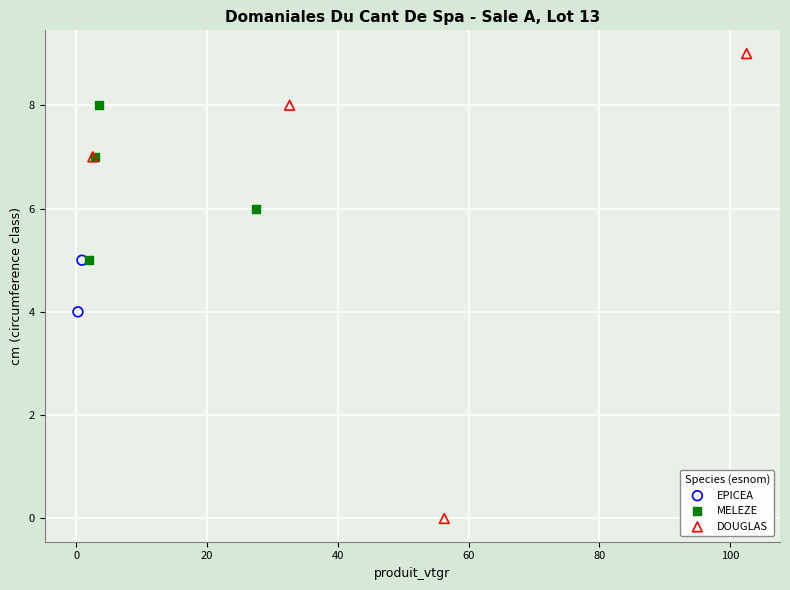

What are all the series names shown in the legend?

EPICEA, MELEZE, DOUGLAS